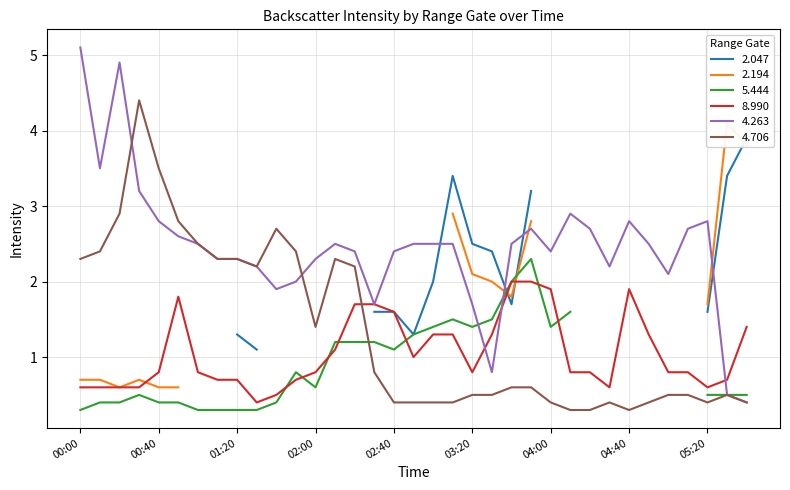

What is the maximum value for 4.263?

5.1